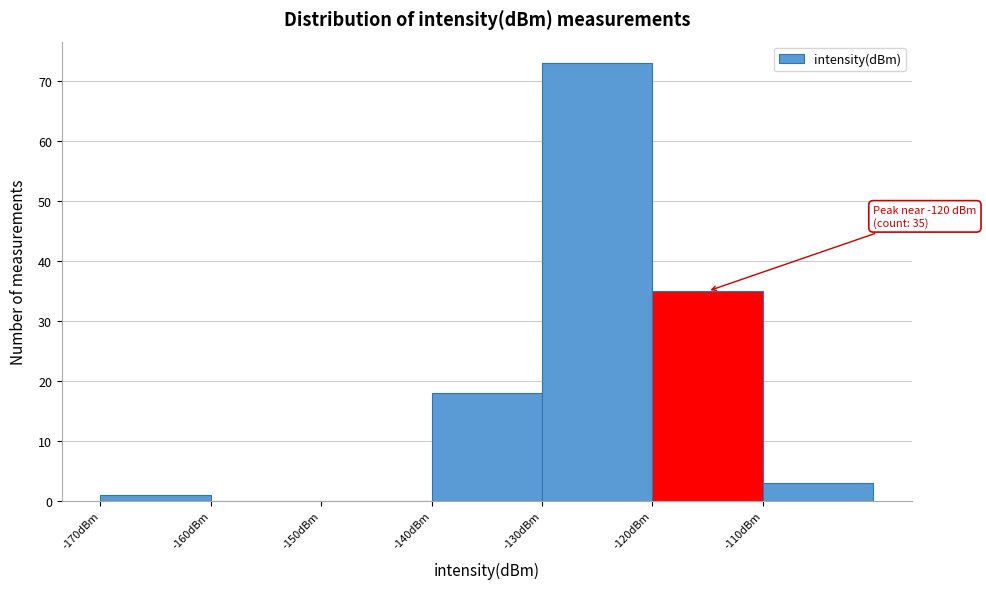

Over which range of the x-axis is the bar tallest?

-130 to -120